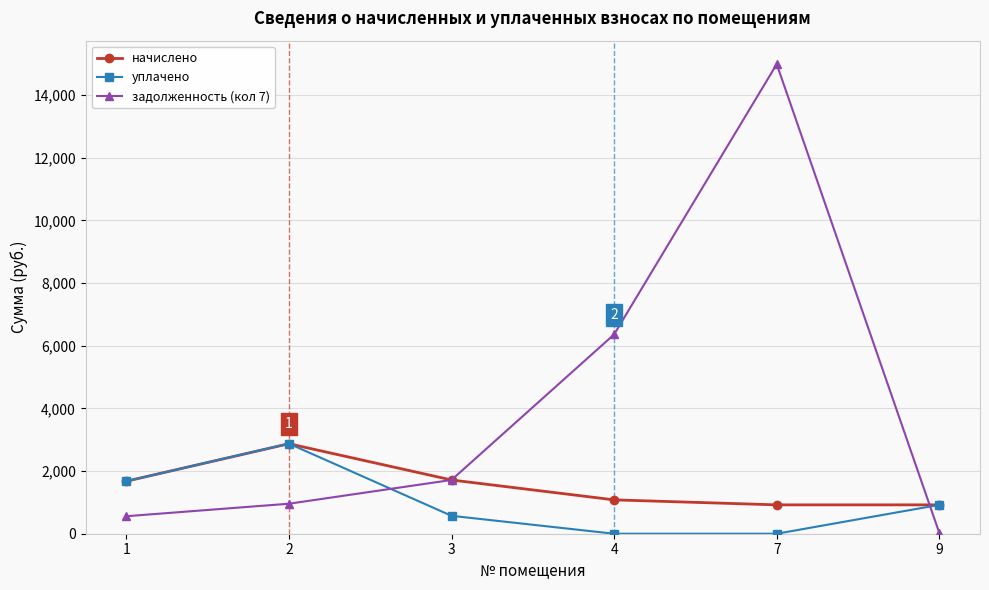

What is the maximum value shown in the chart?

14989.3